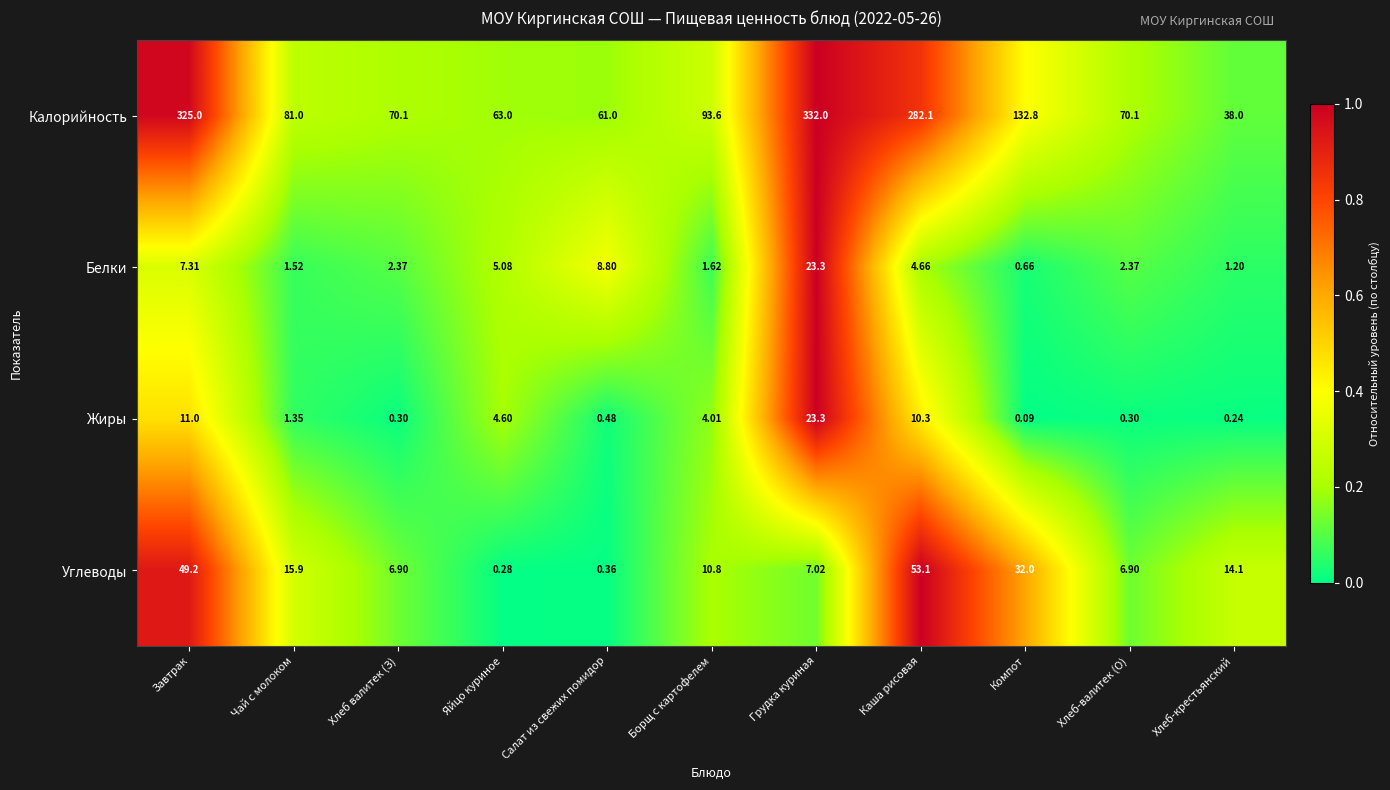

At Хлеб валитек (З), list the series in order from smallest to largest.

Жиры, Белки, Углеводы, Калорийность